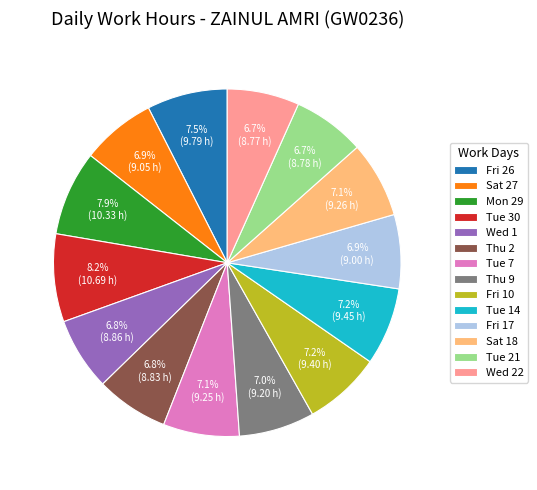

What is the total percentage of Fri 26 and Tue 14?

14.7%